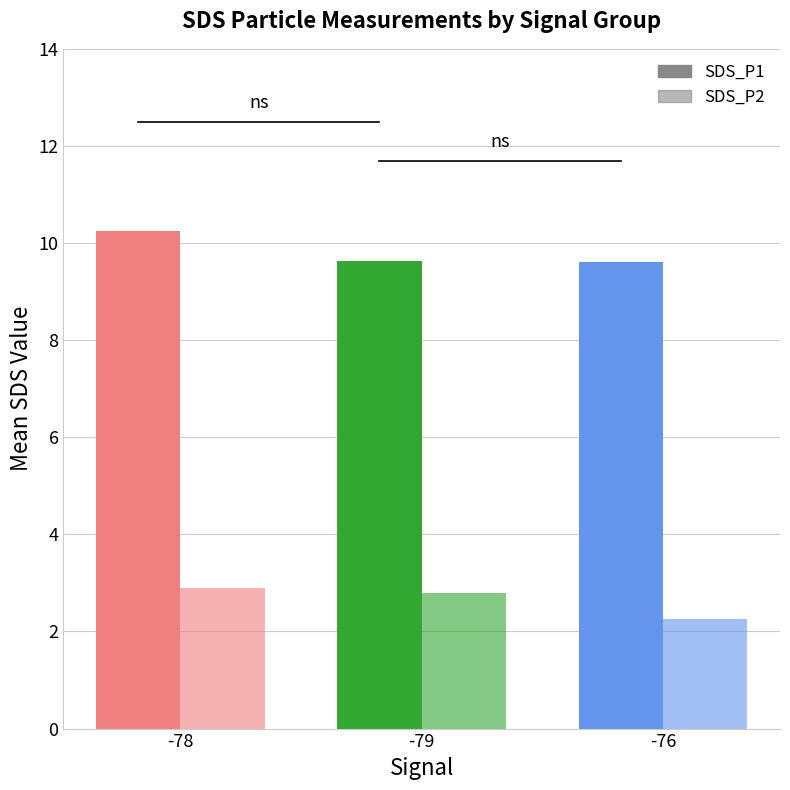

Which series changed the most between -78 and -76?

SDS_P1